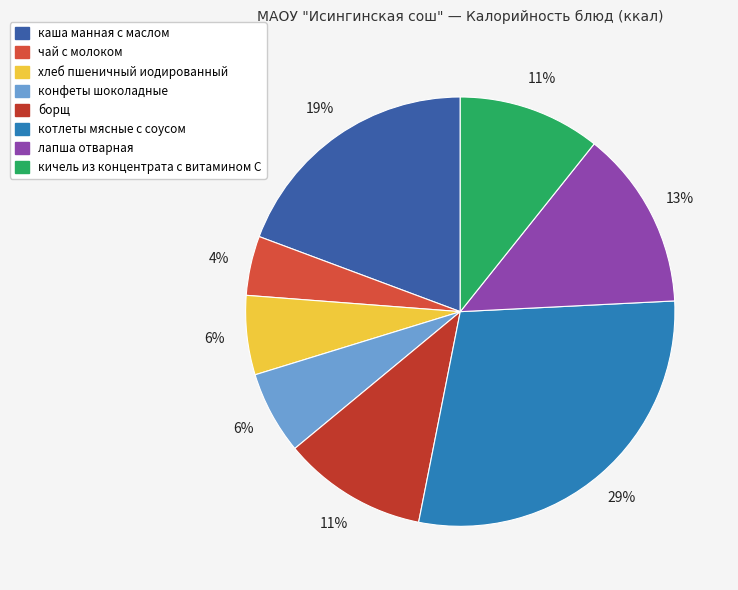

What is the change in value from конфеты шоколадные to котлеты мясные с соусом?

+243.1